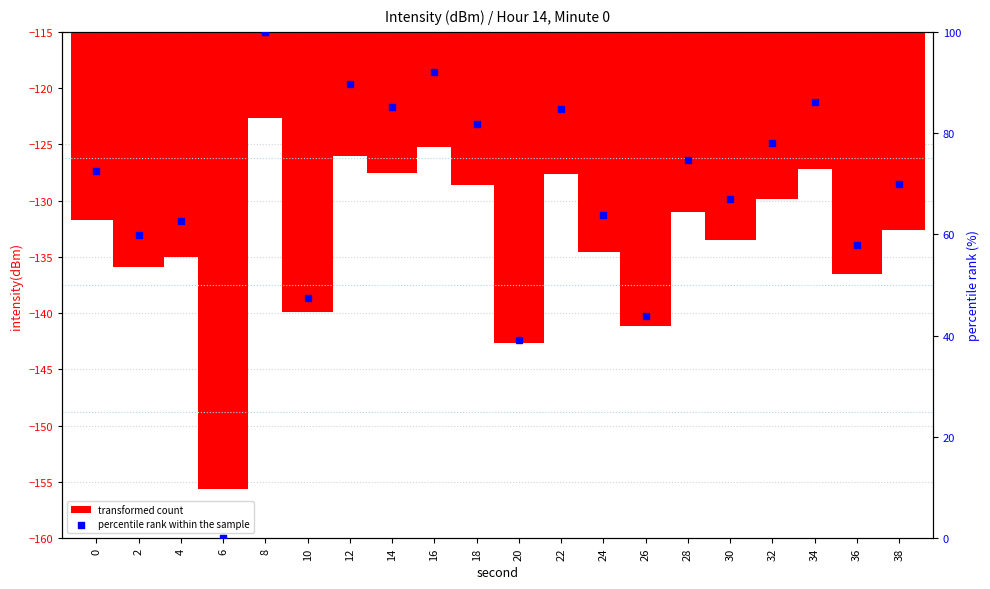

Is the value of transformed count at 20 greater than the value of percentile rank within the sample at 24?

No